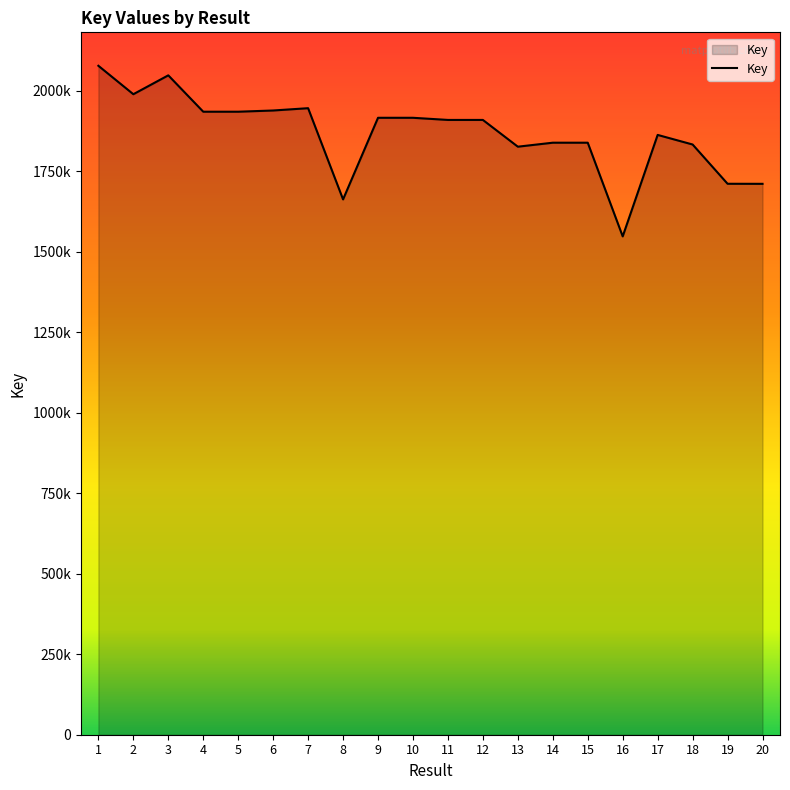

Rank the categories by value from highest to lowest.

1, 3, 2, 7, 6, 4, 5, 9, 10, 11, 12, 17, 14, 15, 18, 13, 19, 20, 8, 16